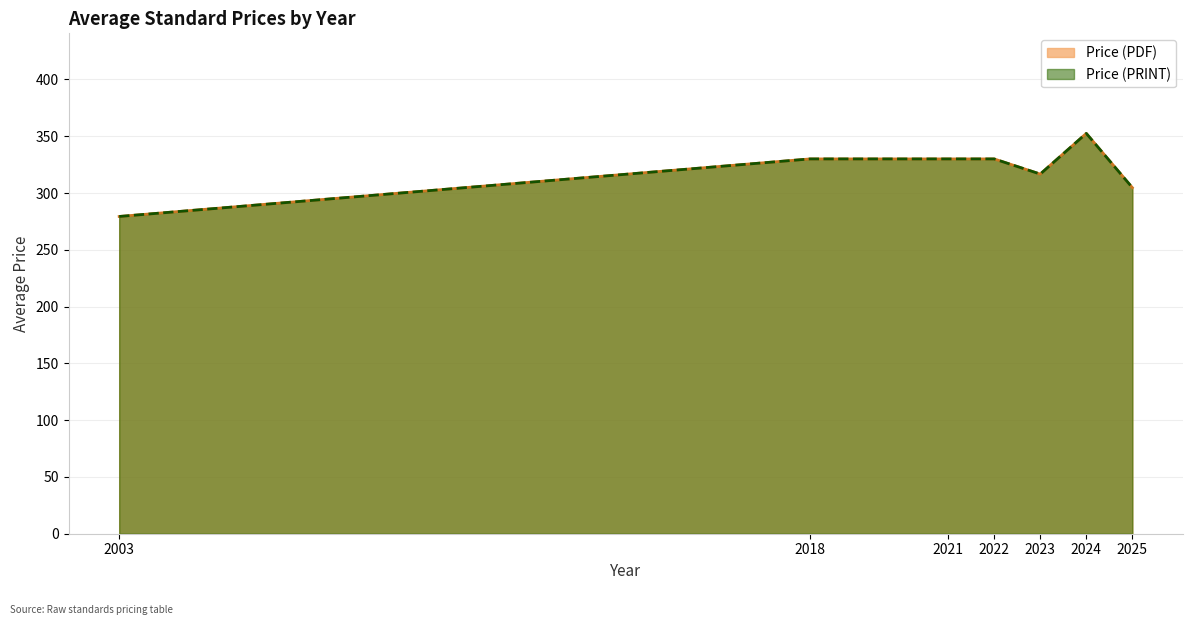

Does the chart have visible grid lines?

Yes